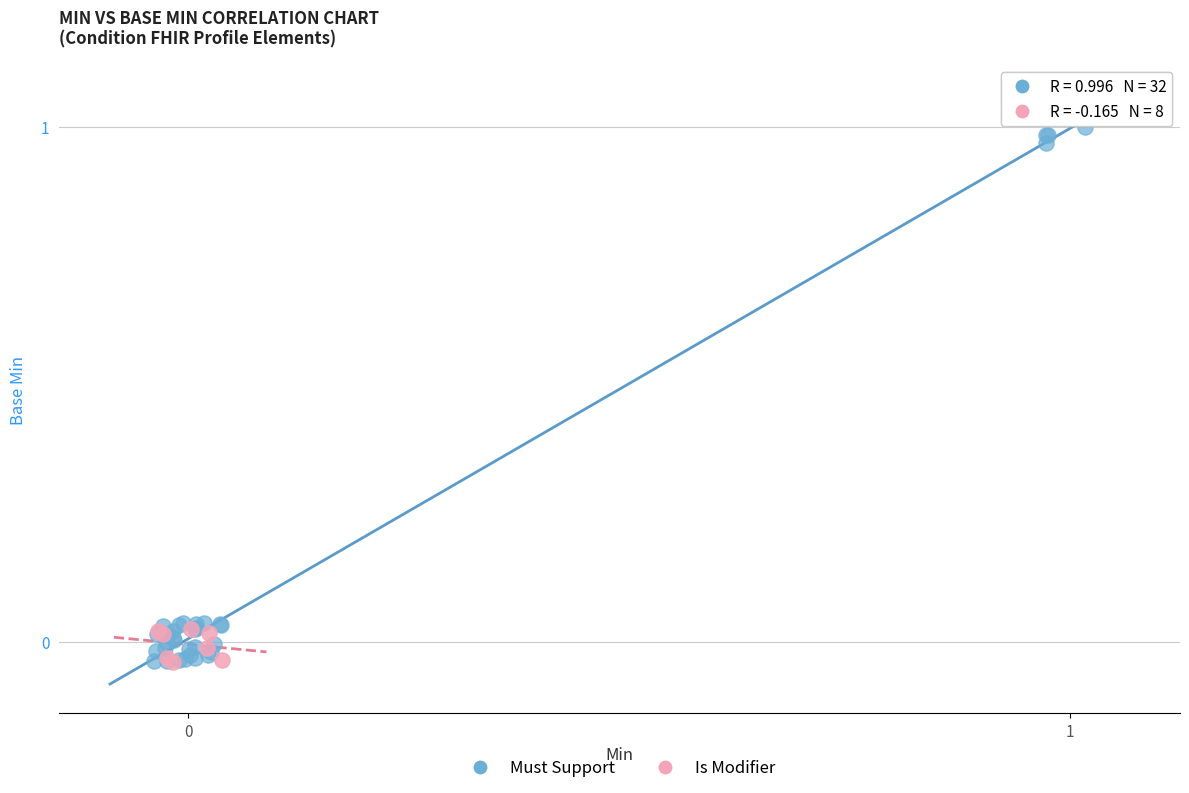

Which series has the largest Y range (max minus min)?

Must Support